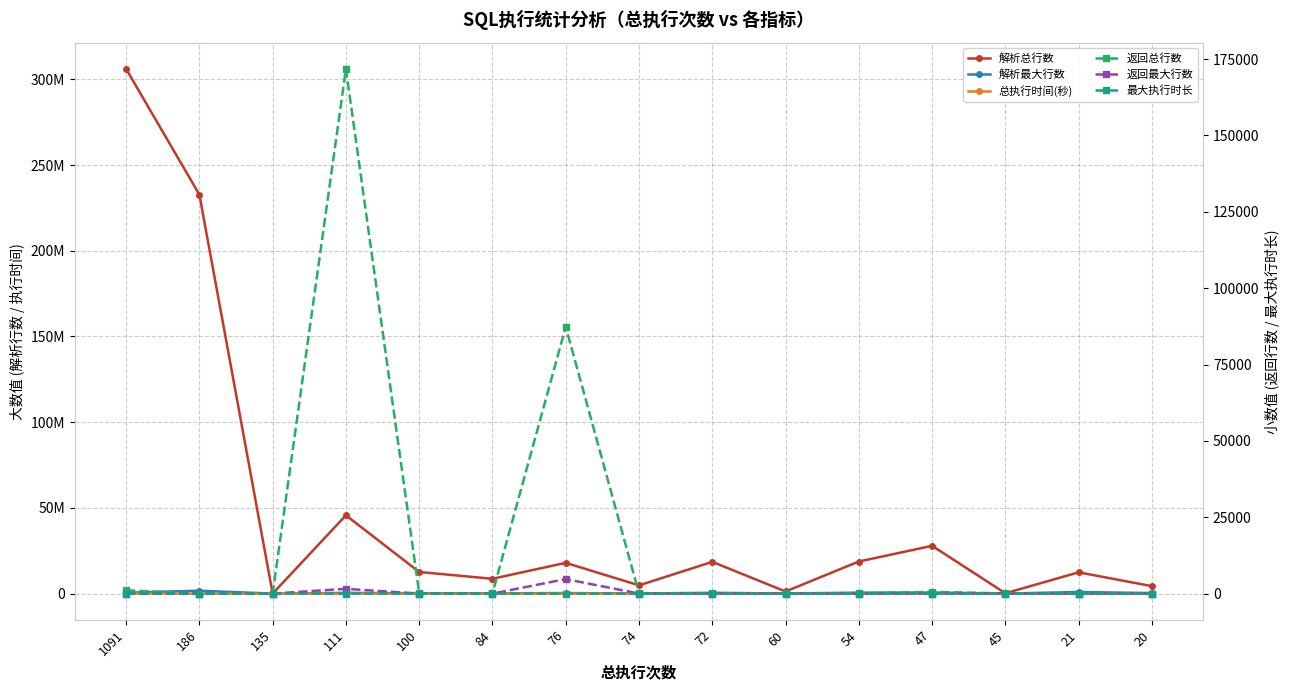

List the series in order of their peak value, highest first.

解析总行数, 解析最大行数, 返回总行数, 返回最大行数, 总执行时间(秒), 最大执行时长